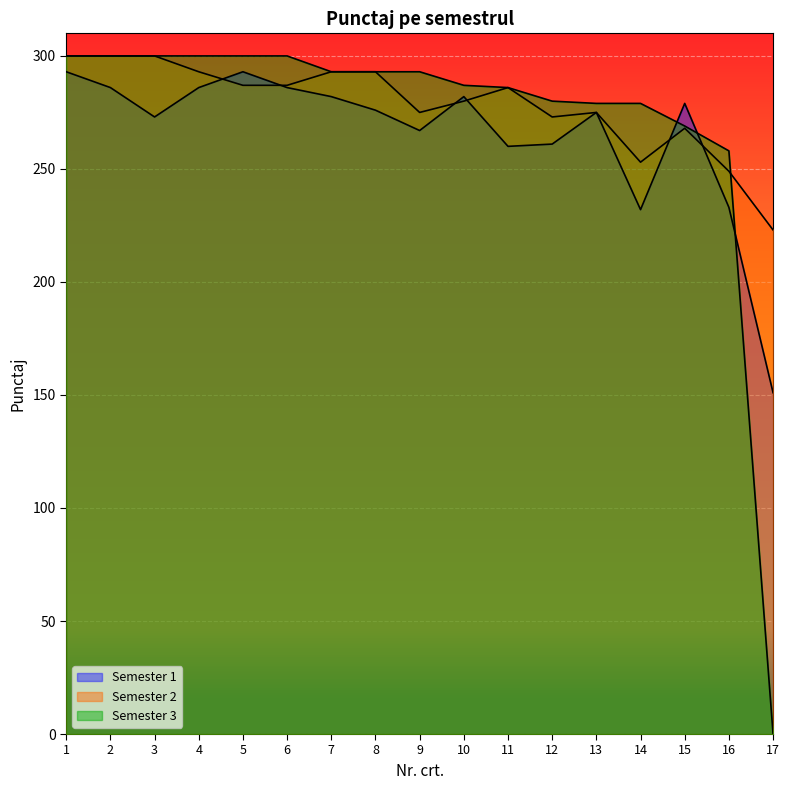

Is it true that Semester 1 equals 279 at 15?

True